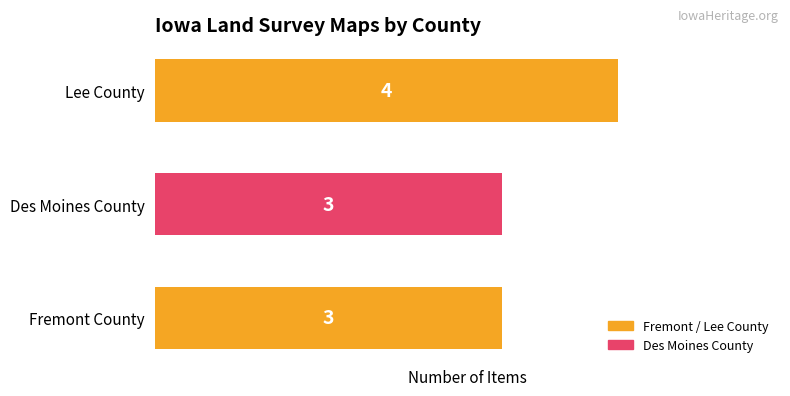

What is the smallest value displayed?

3